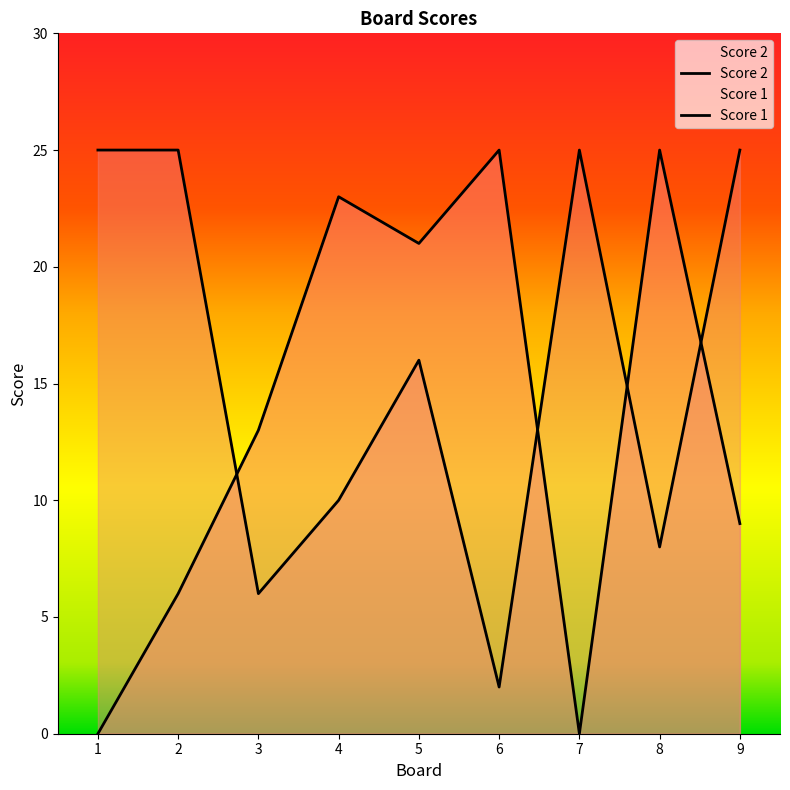

At which category does Score 1 reach its first local peak?

5